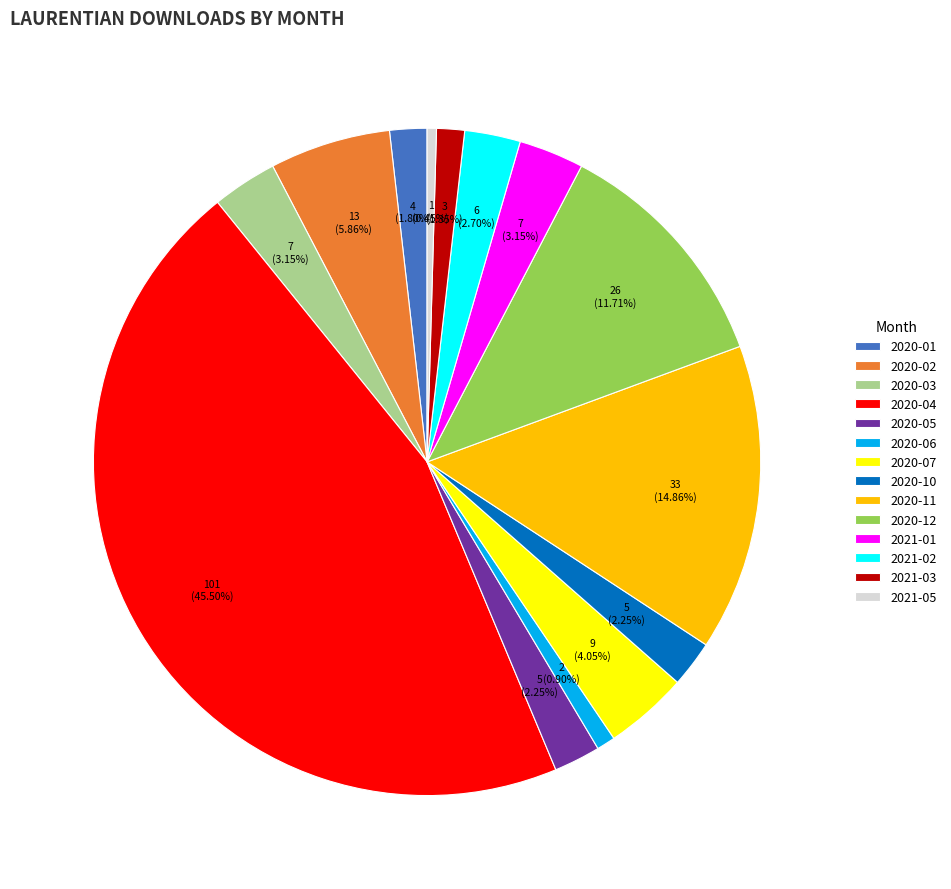

What is the ratio of the value at 2020-11 to the value at 2020-10?

6.6